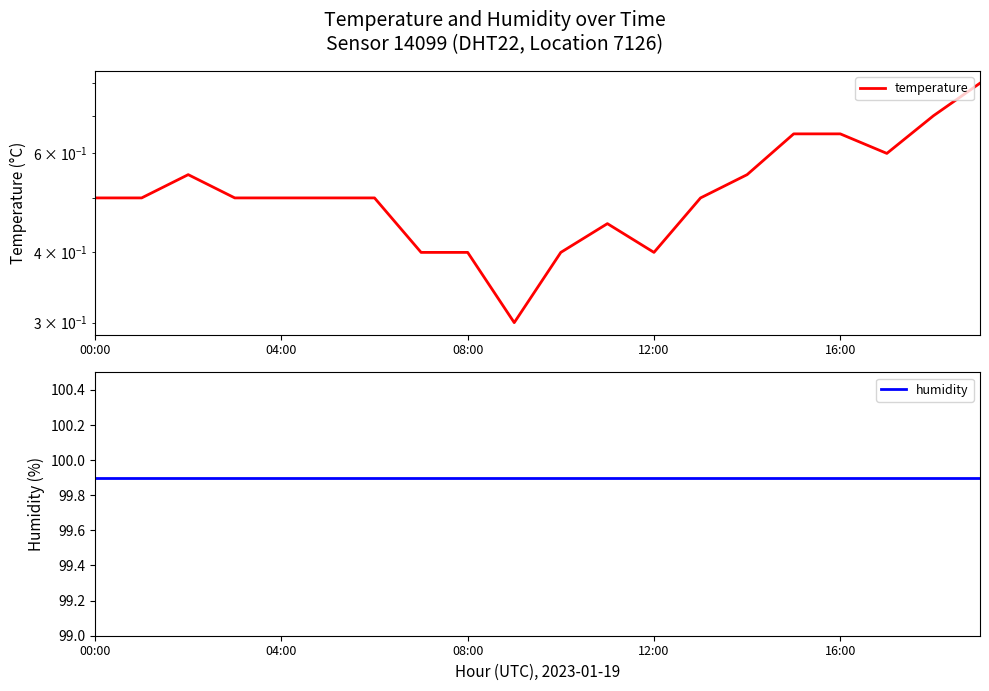

Is it true that humidity equals 99.9 at 12:00?

True